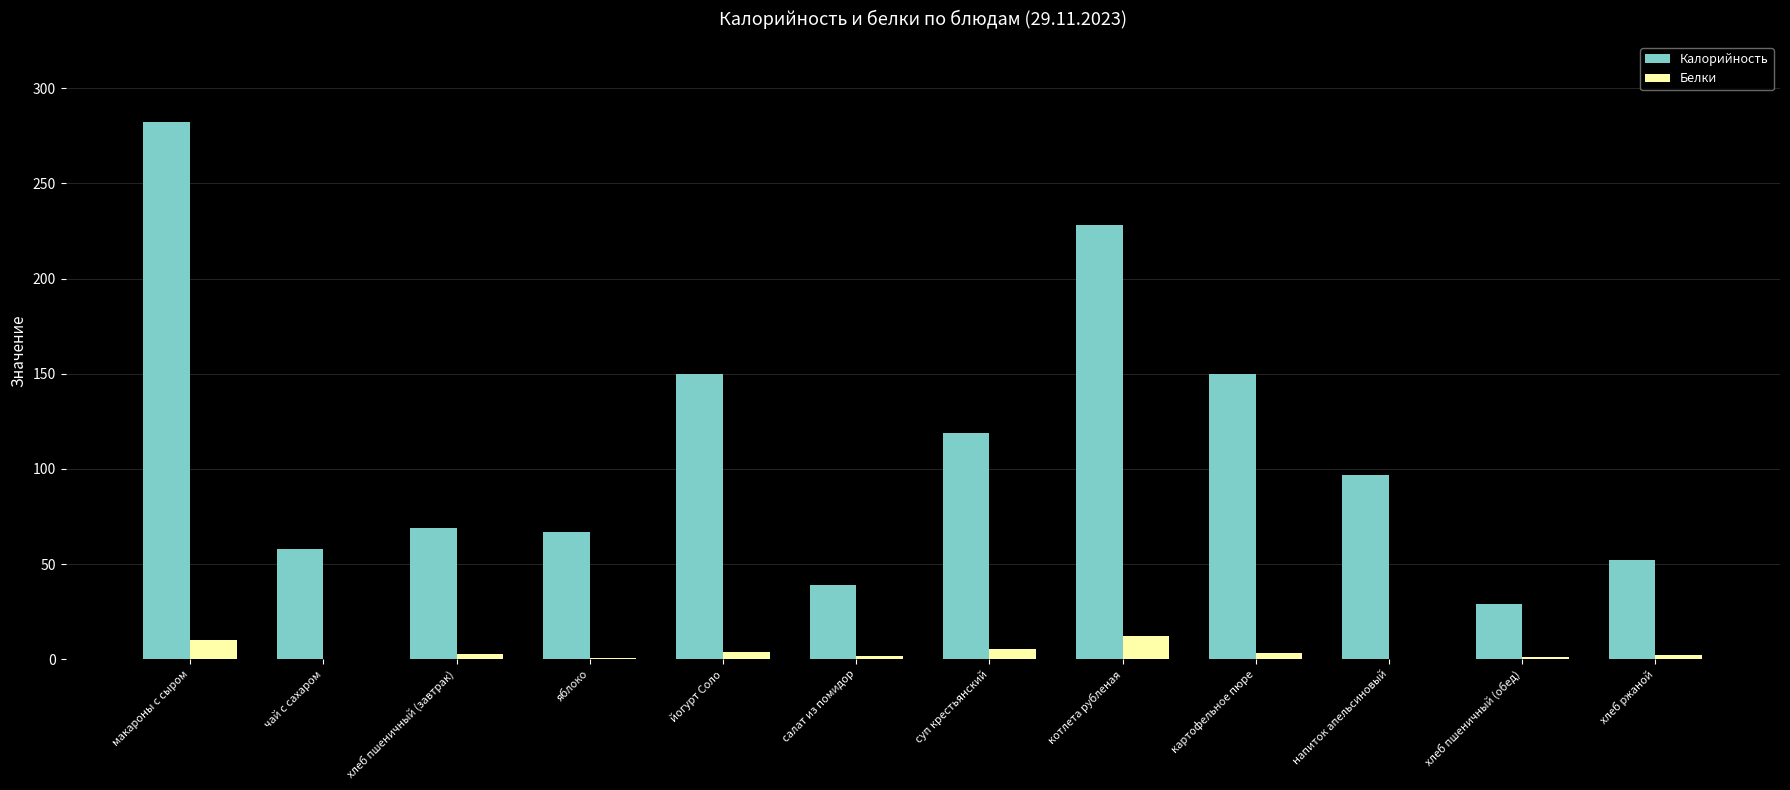

Count the number of categories in the chart.

12